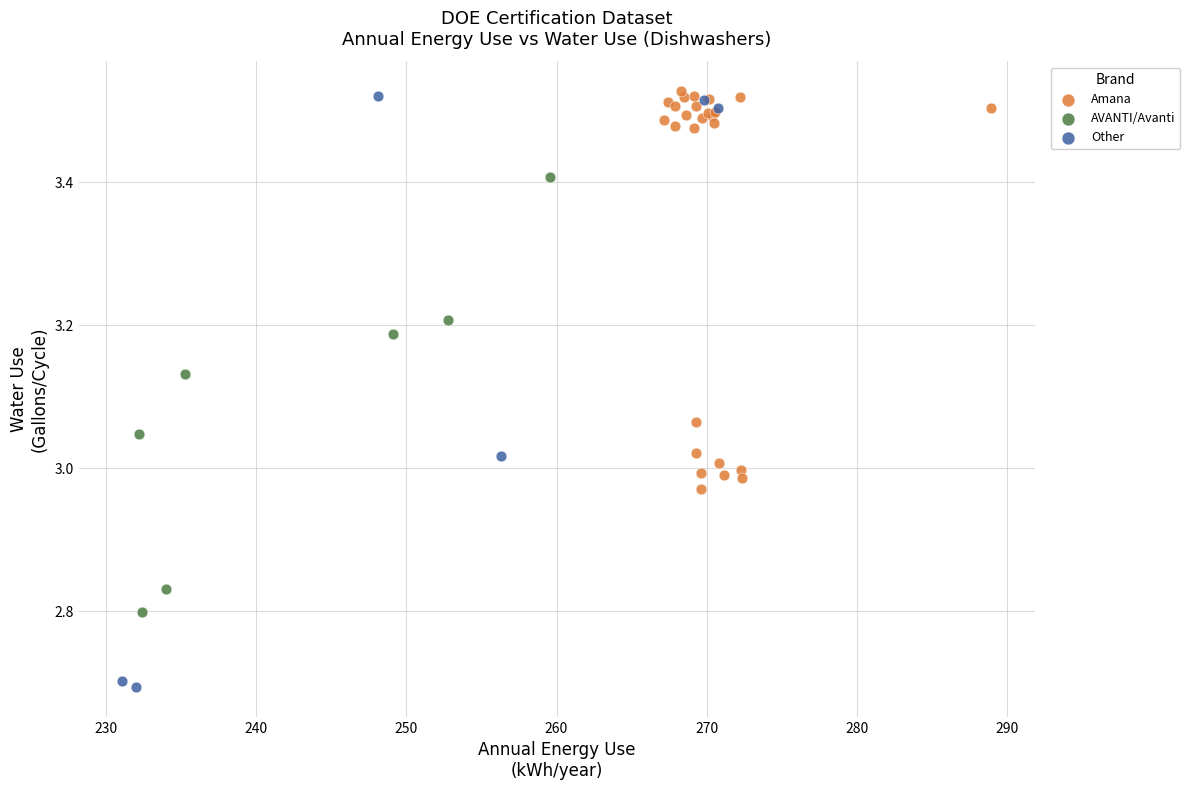

Which series has the largest Y range (max minus min)?

Other